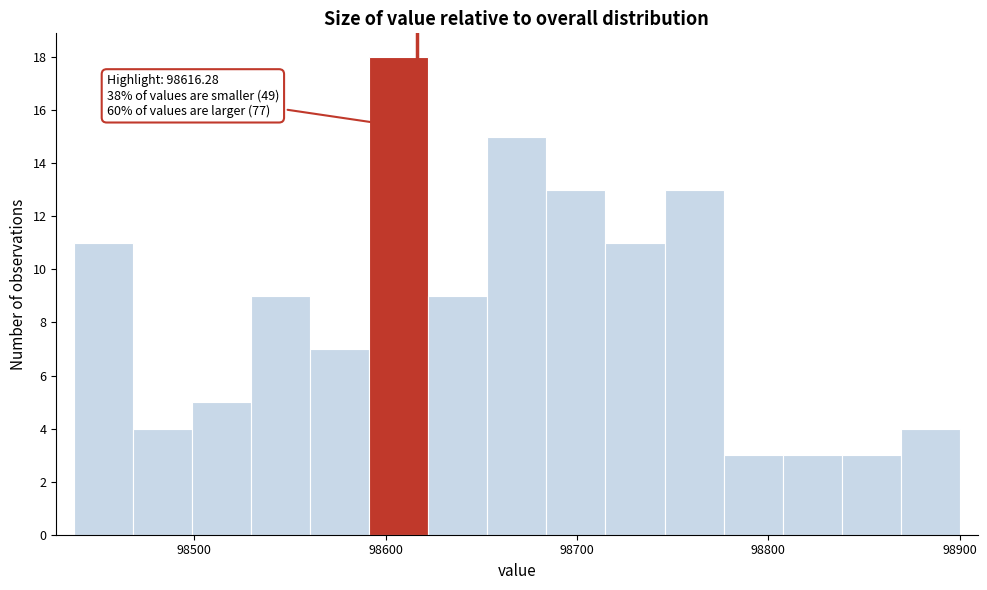

Around what value on the x-axis is the tallest bar? Give the approximate position of its centre, as read against the axis.

98610